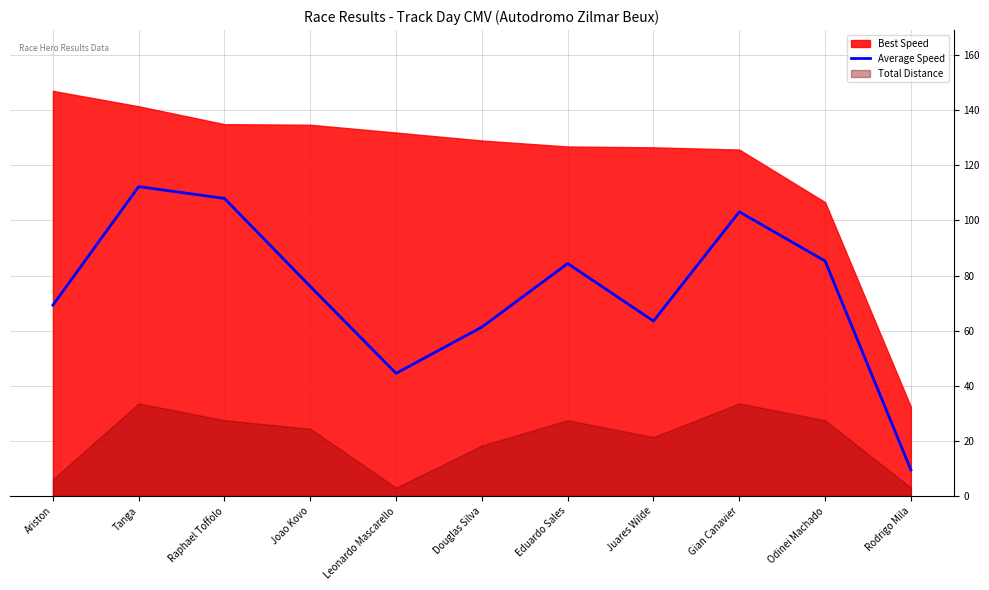

How many points are lower than both their immediate neighbors (excluding endpoints)?

2